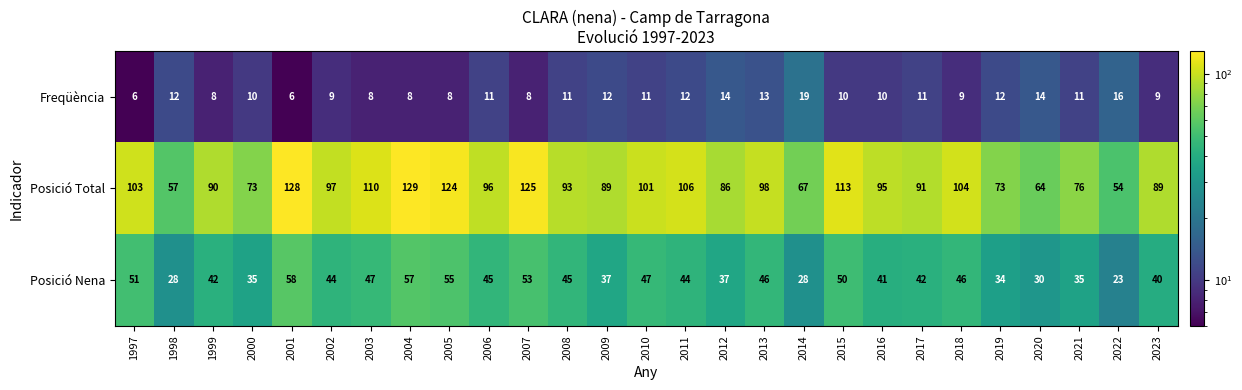

At which label does Posició Nena reach its minimum?

2022